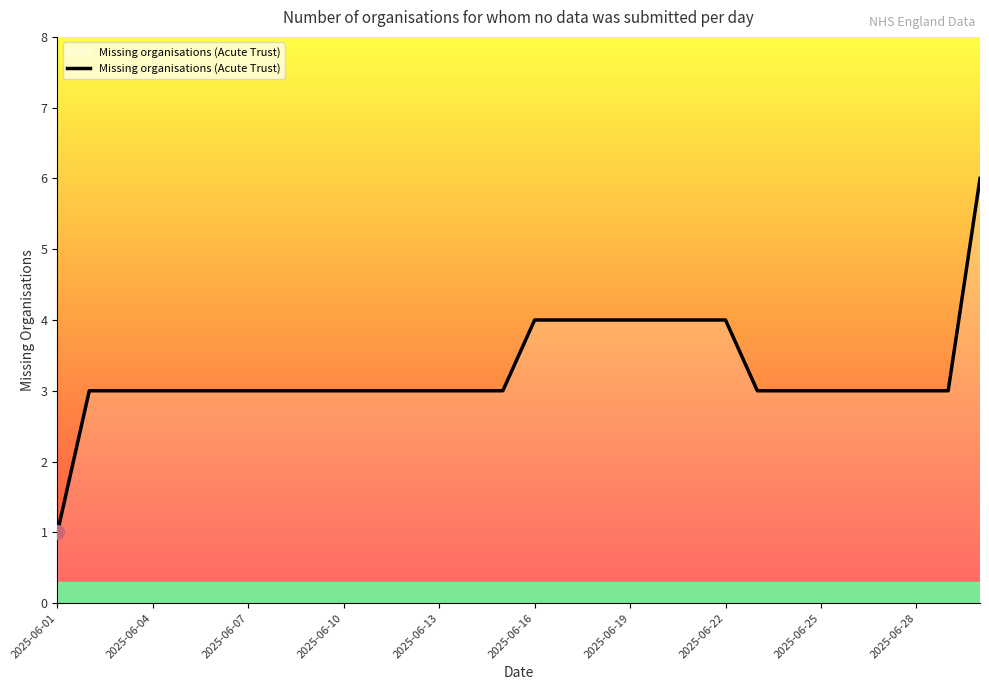

What is the maximum value shown in the chart?

6